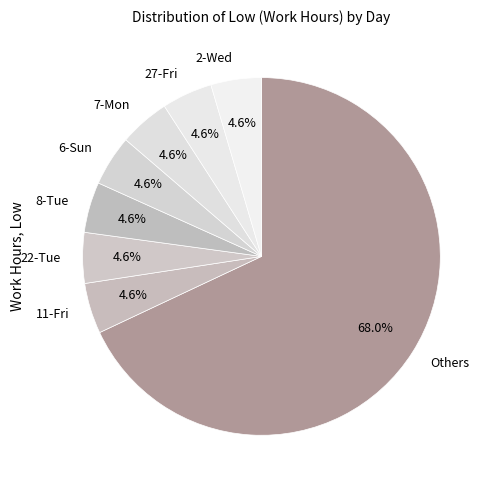

To the nearest percent, what portion does 11-Fri represent?

5%